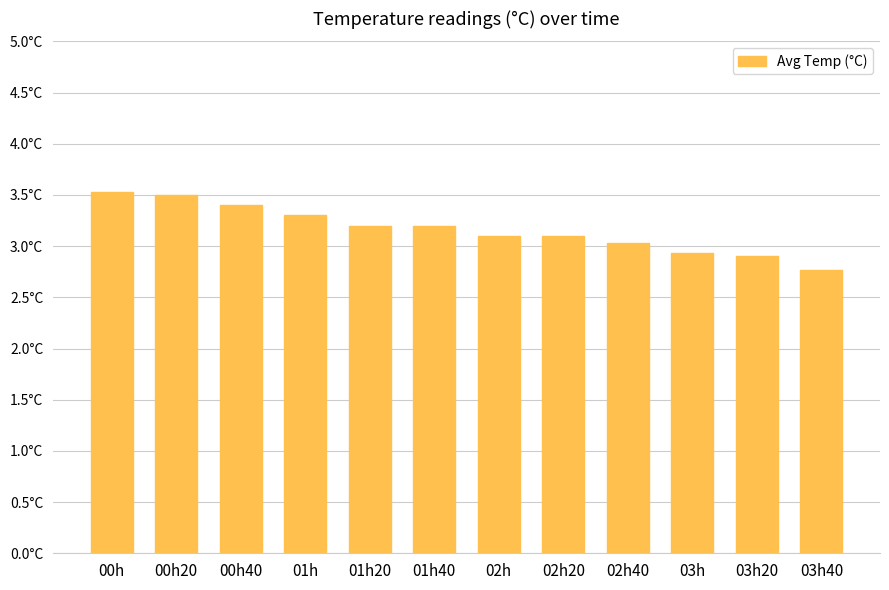

Are the bars horizontal?

No